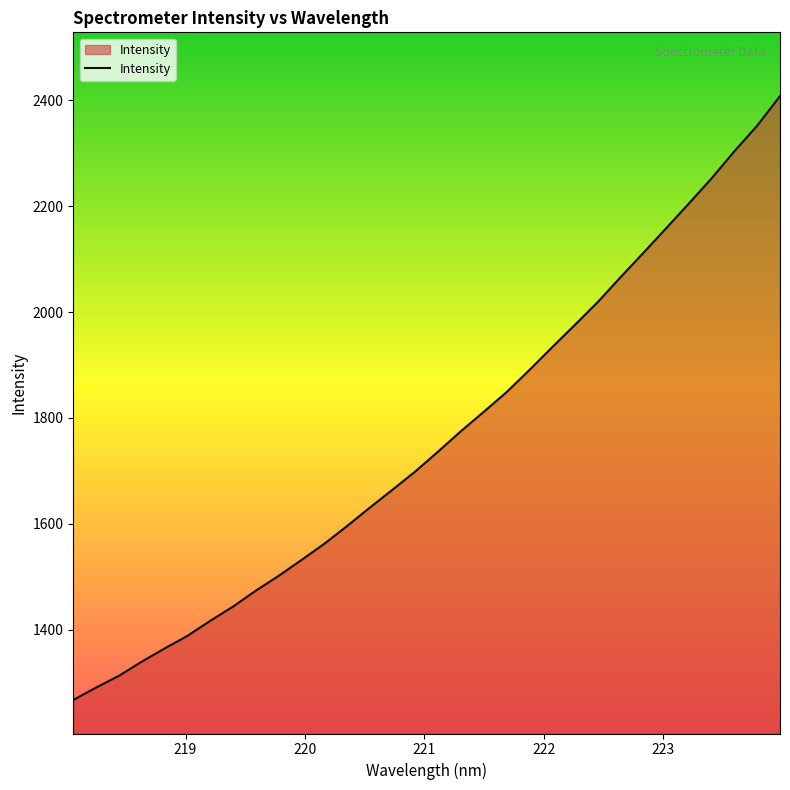

What is the difference between the maximum and minimum values?

1141.0